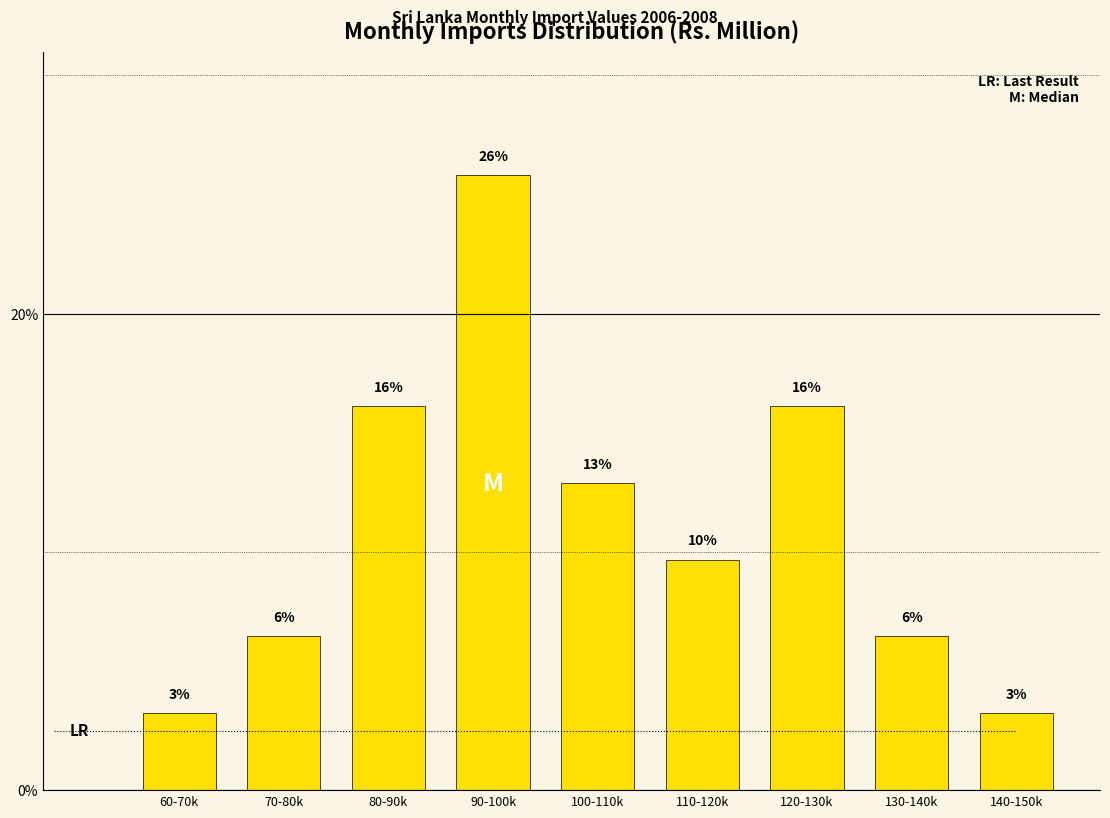

Are the bars horizontal?

No